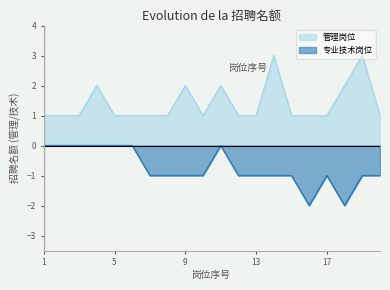

What is the greatest value displayed?

3